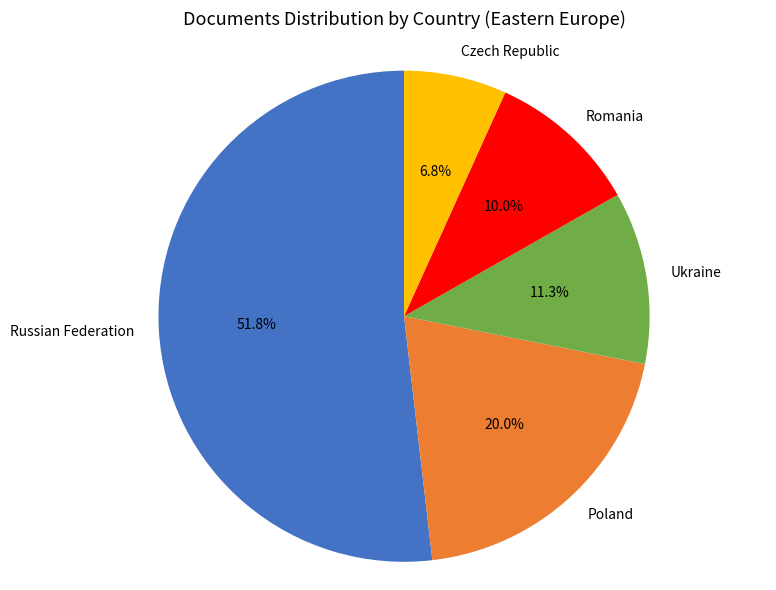

How many segments does this pie chart have?

5